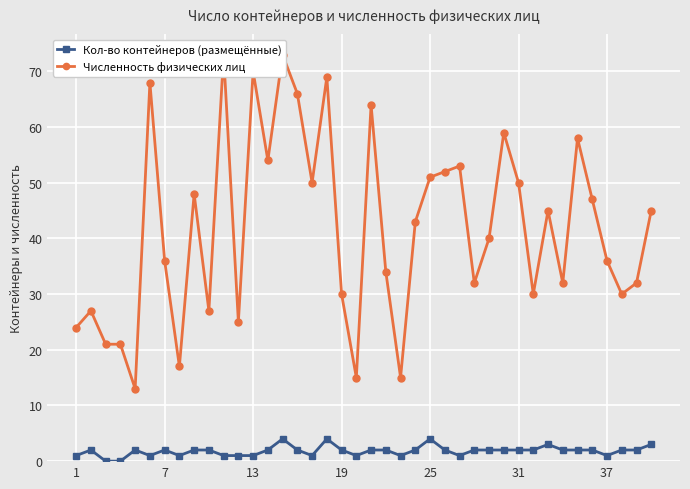

True or false: Кол-во контейнеров (размещённые) has more than 0 points higher than both neighbors.

True